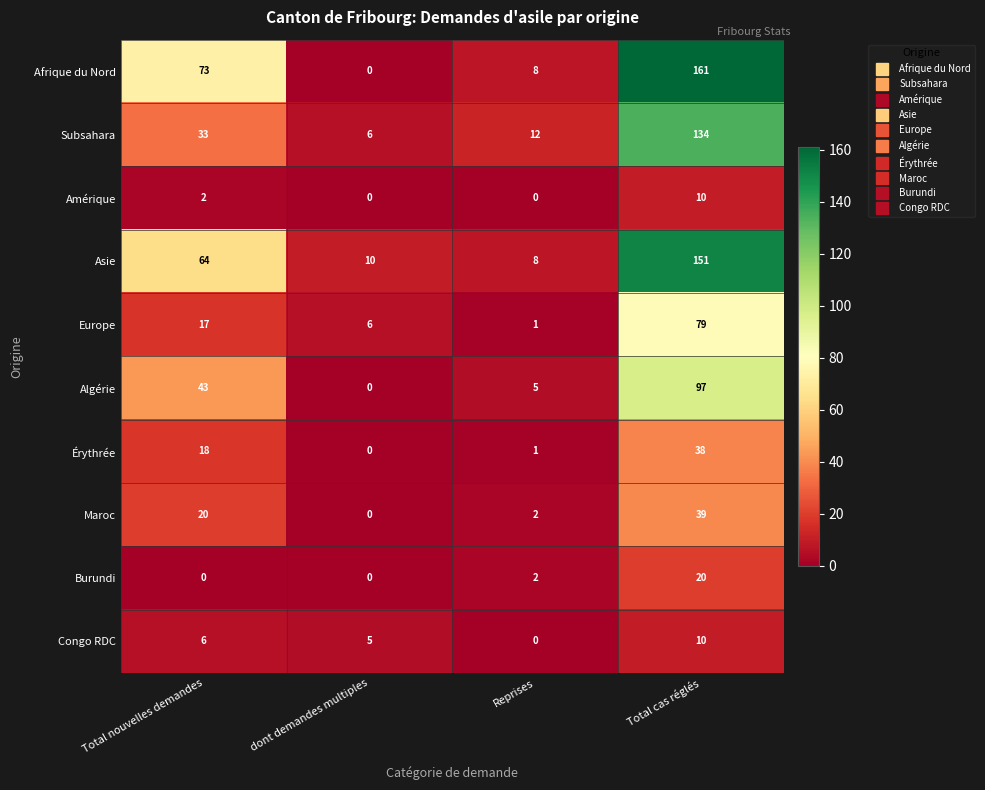

At which label is Europe closest to 40?

Total nouvelles demandes